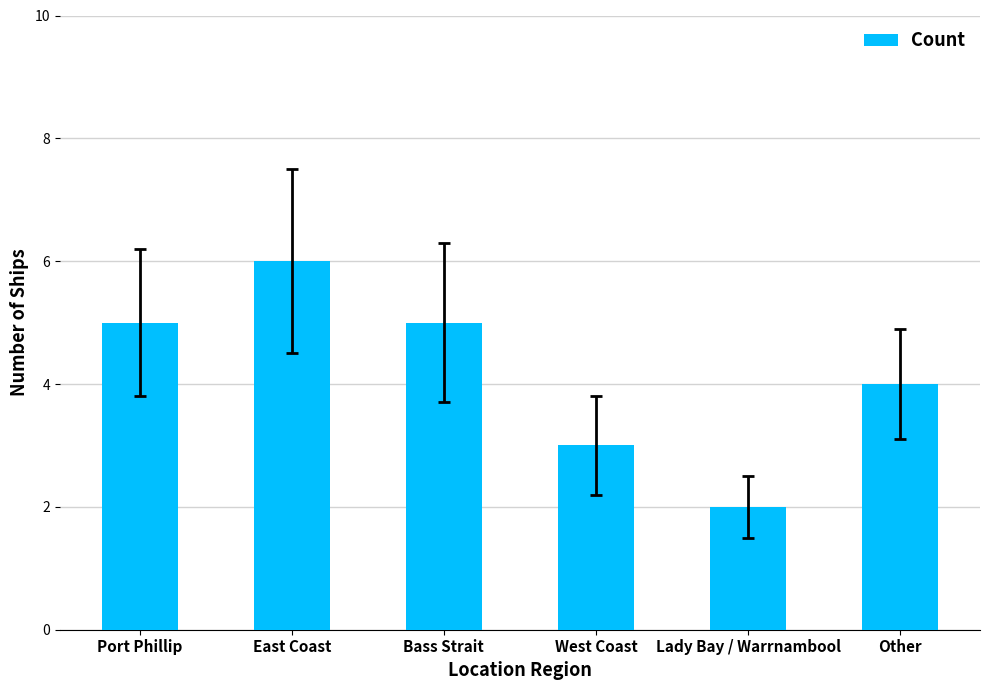

What is the difference between the maximum and second lowest values?

3